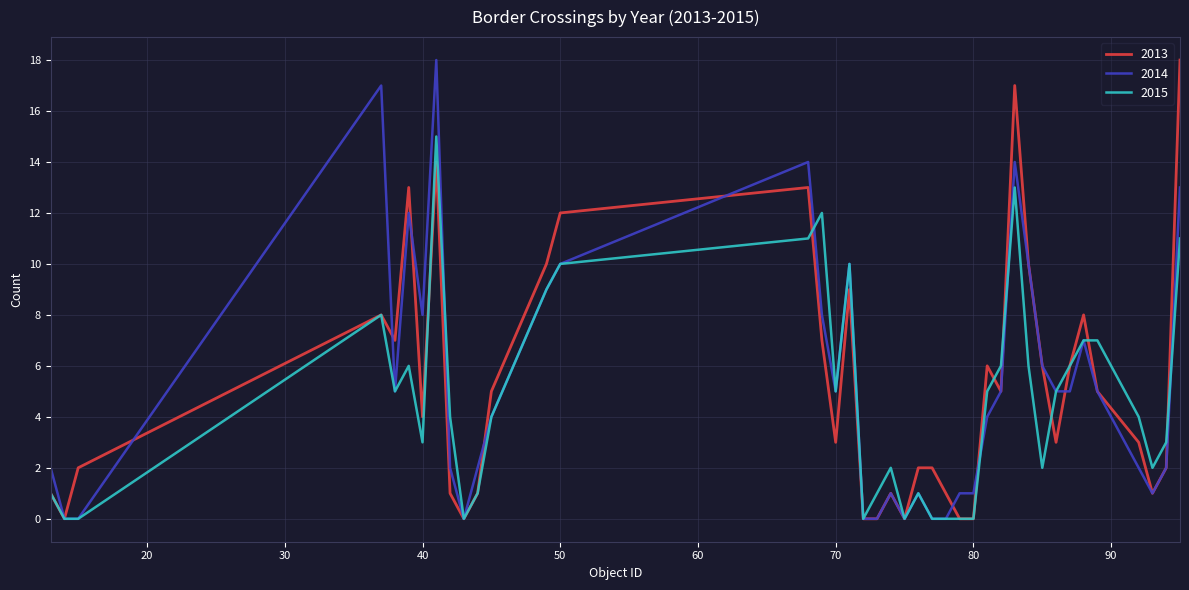

What are all the series names shown in the legend?

2013, 2014, 2015